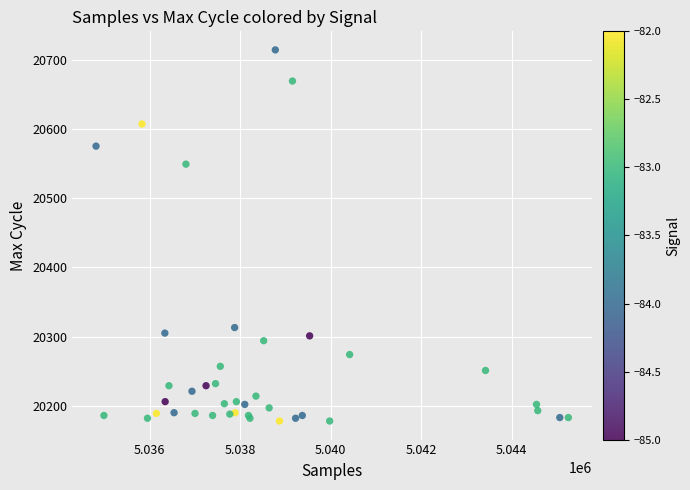

What Y value in the scatter plot is closest to 20446?

20549